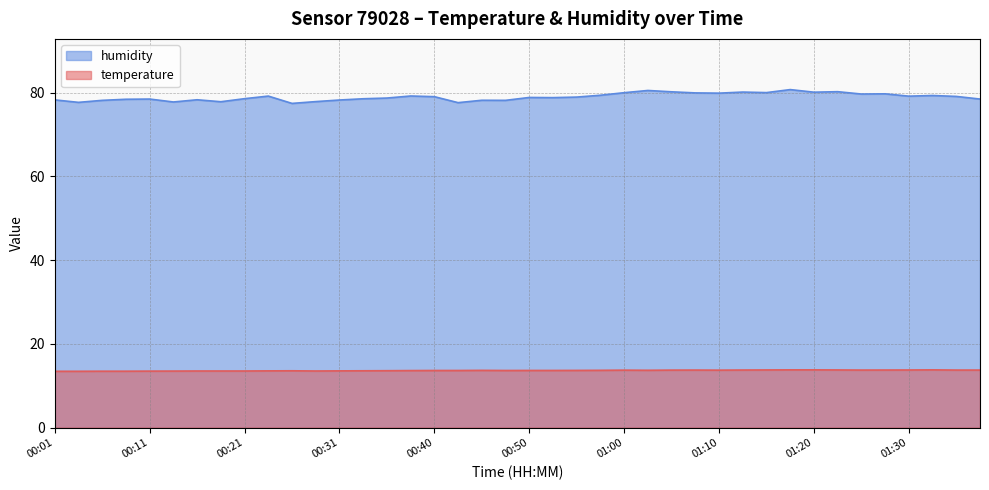

What is the difference between the second highest and minimum values in the temperature series?

0.3